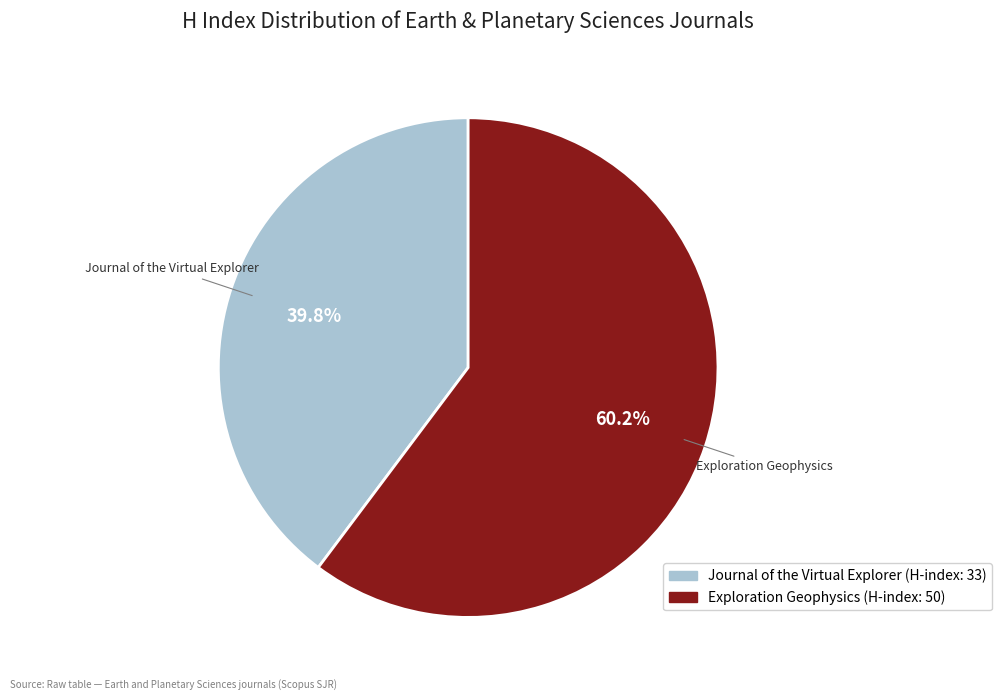

Count the number of slices in the pie.

2